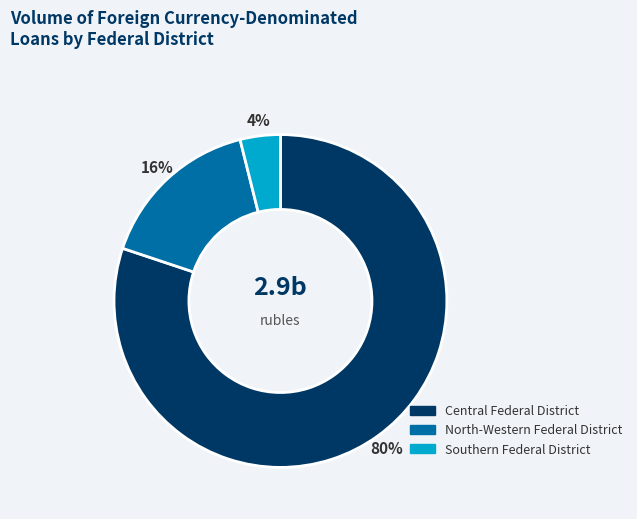

To the nearest percent, what is the difference between the largest and smallest slice percentages?

76%